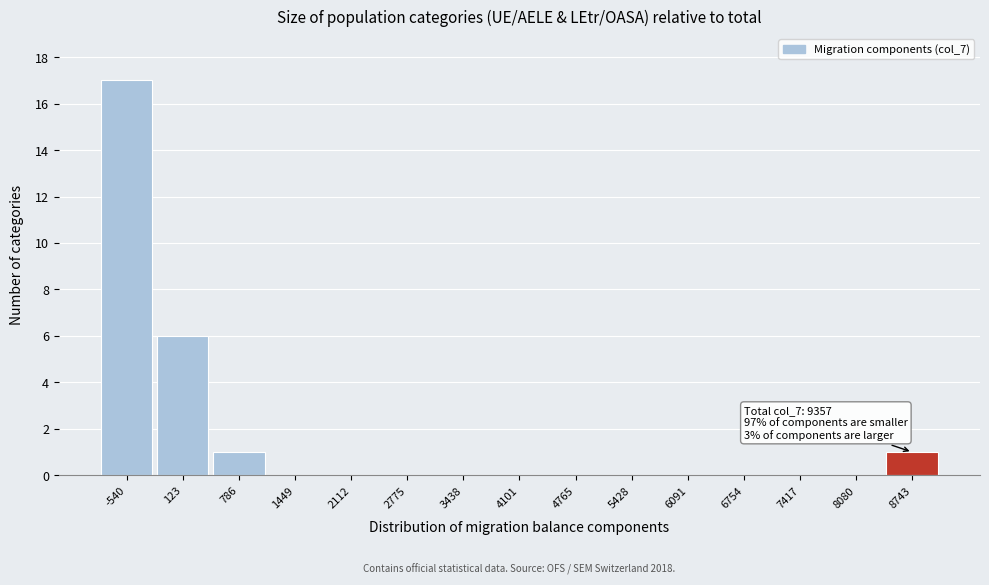

Reading left to right, transcribe all the data shown in this chart.

-540=17	123=6	786=1	1449=0	2112=0	2775=0	3438=0	4101=0	4765=0	5428=0	6091=0	6754=0	7417=0	8080=0	8743=1